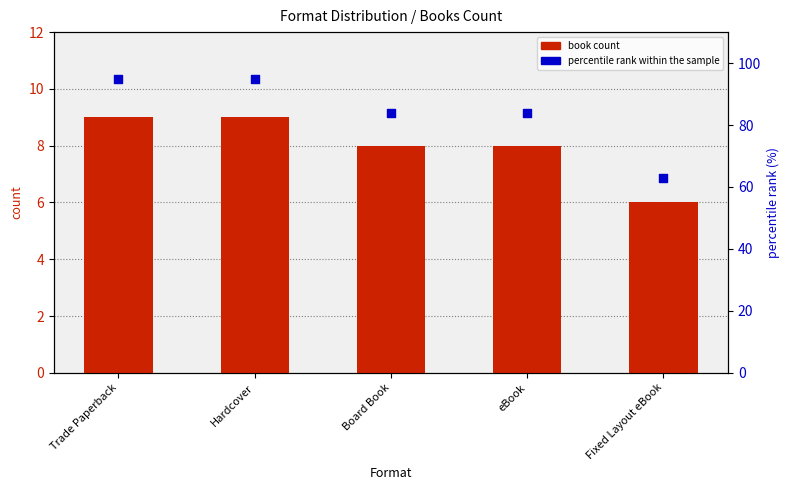

At how many categories does at least one series exceed 33?

5